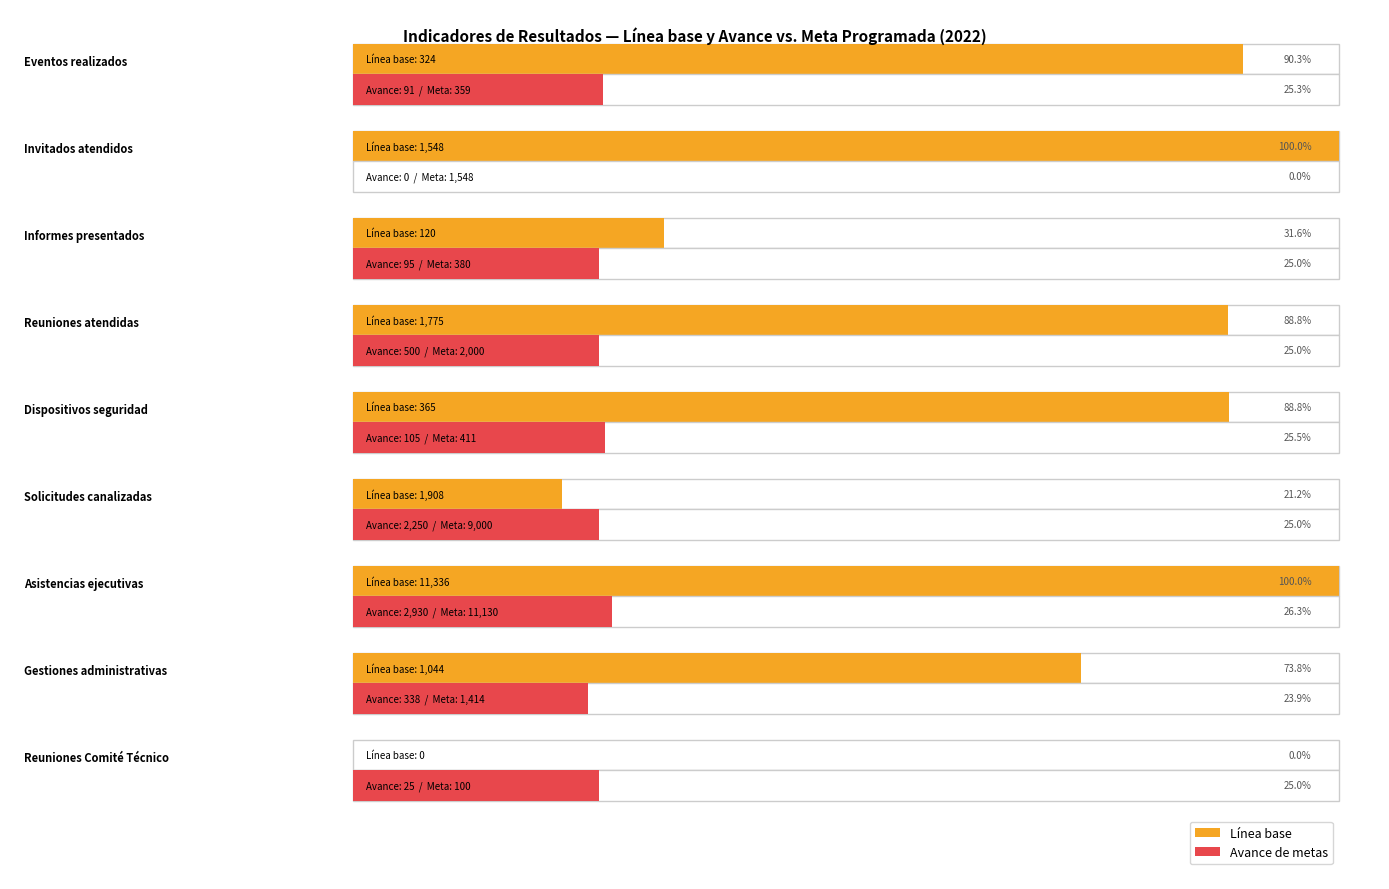

Which category has the lowest value across all series?

Reuniones Comité Técnico